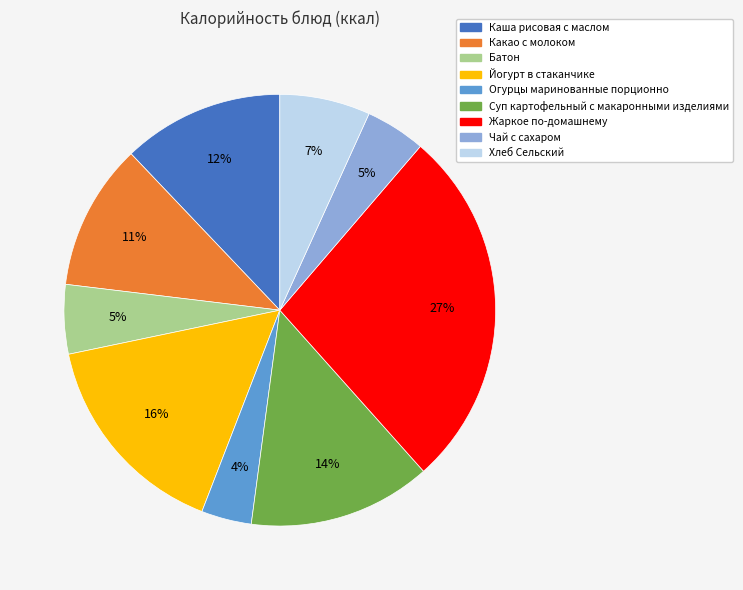

Does Чай с сахаром represent more than half of the total?

No